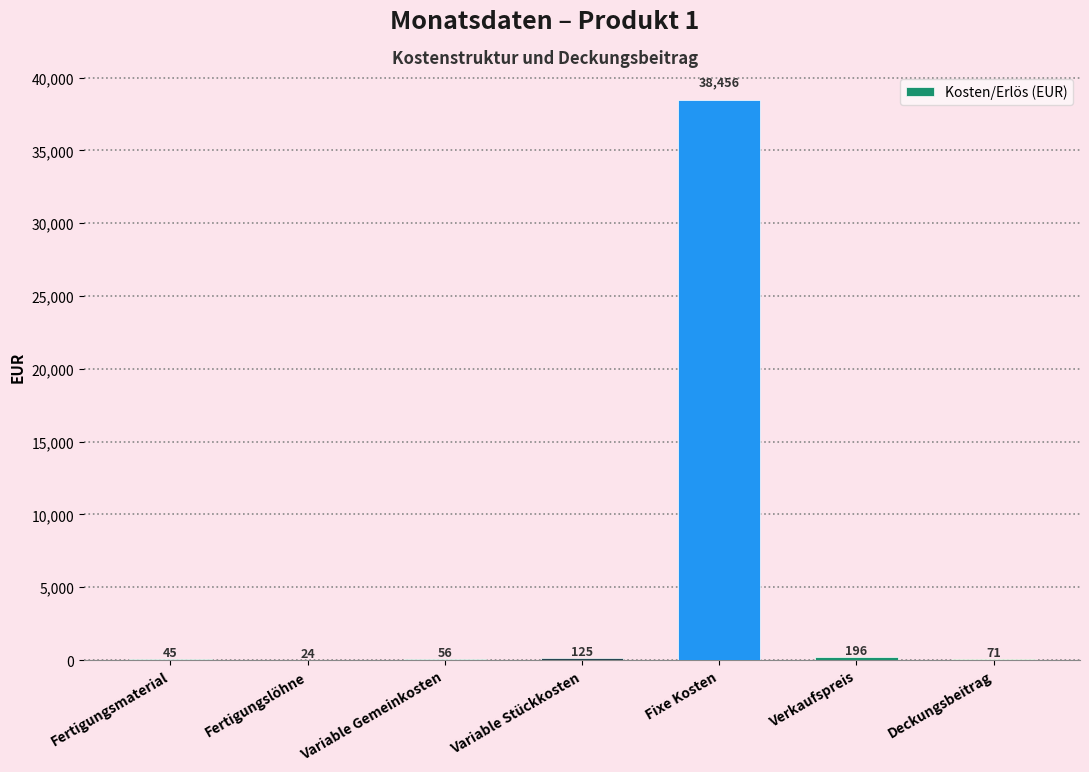

Which category has the highest value across all series?

Fixe Kosten